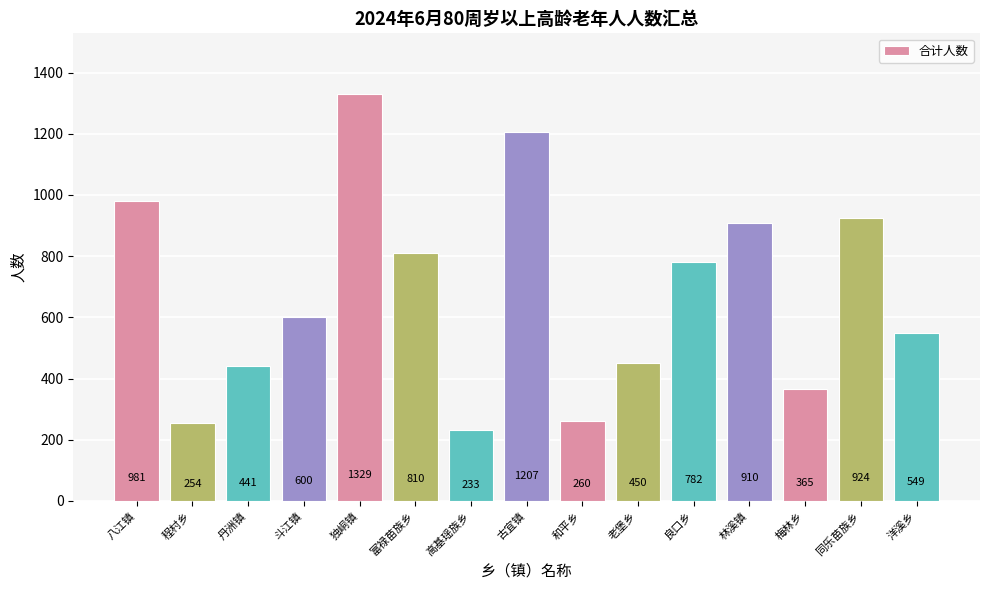

What is the maximum value shown in the chart?

1329